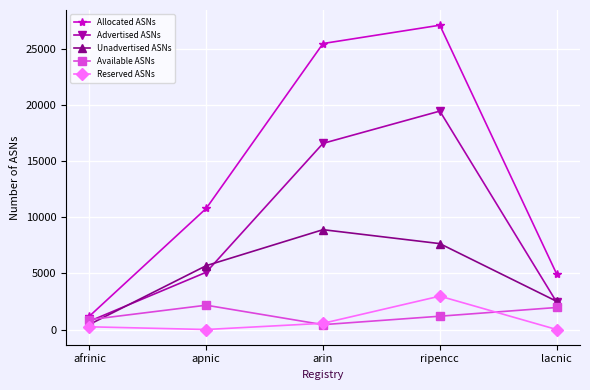

What is the sum of all Reserved ASNs values?

3765